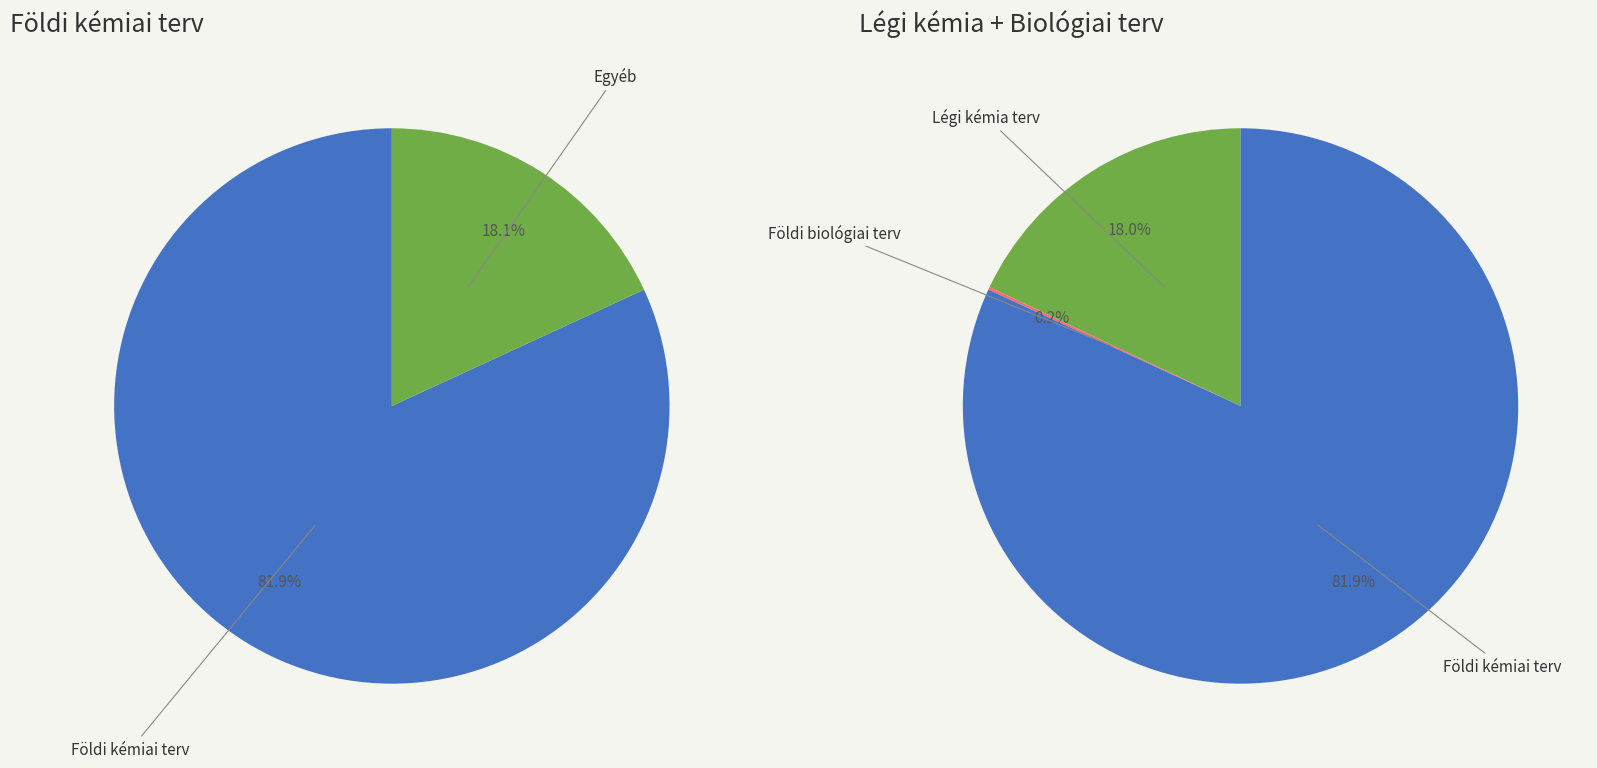

Is it true that Somogy is 1% of the pie?

False